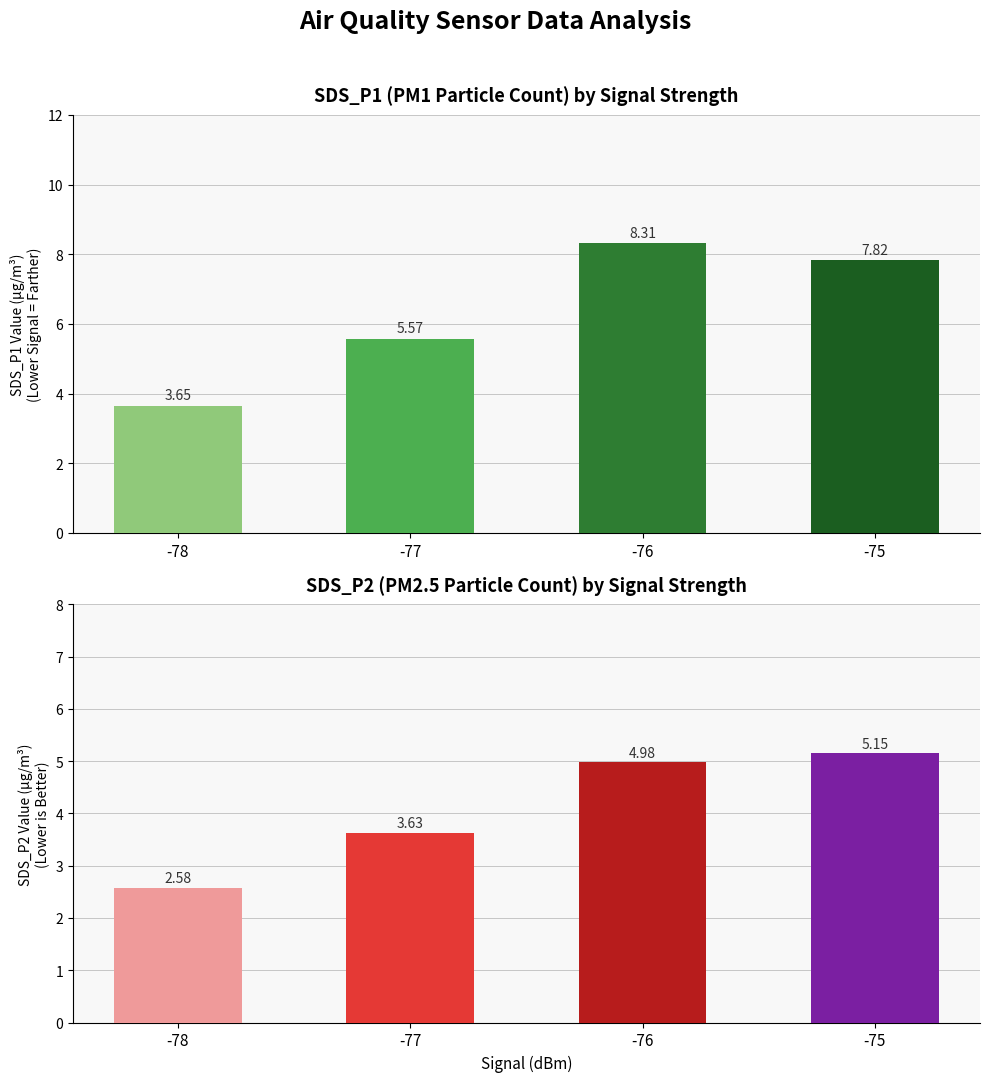

Between -78 and -76, which series saw the biggest shift?

SDS_P1